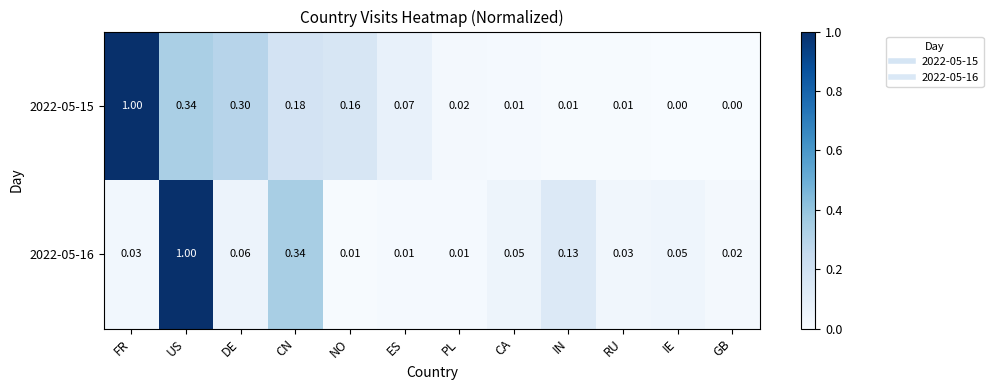

Rank the series by their average value, from highest to lowest.

2022-05-15, 2022-05-16